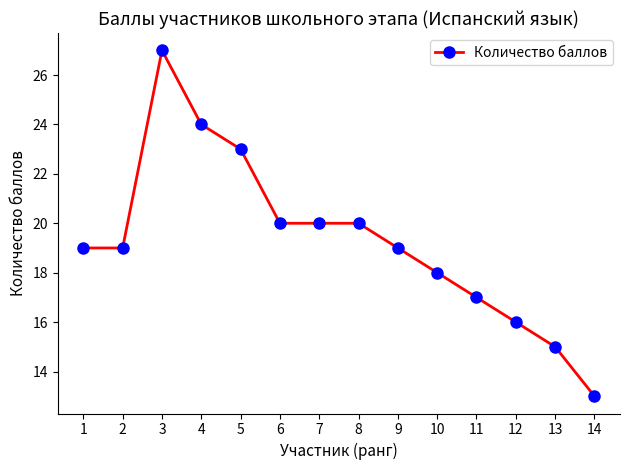

Reading left to right, what are all the values shown in this chart?

1=19	2=19	3=27	4=24	5=23	6=20	7=20	8=20	9=19	10=18	11=17	12=16	13=15	14=13